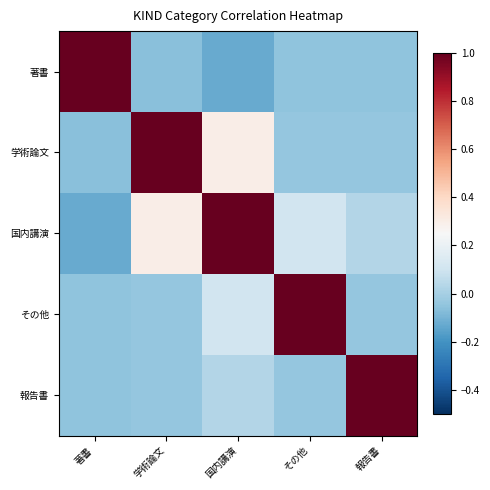

What is the spread (max minus min) of values at 国内講演?

1.1